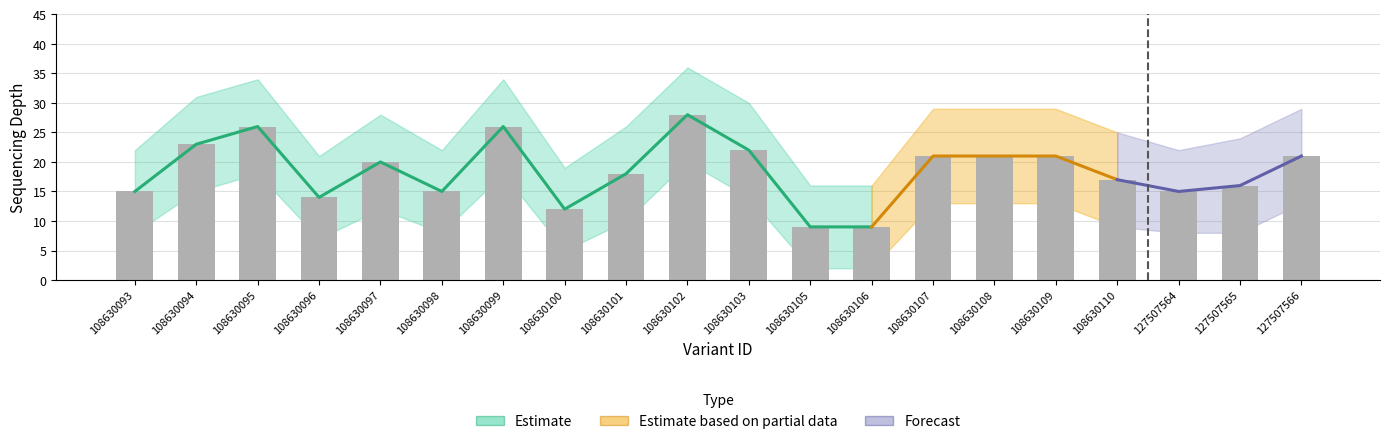

Reading left to right, list all the values displayed in this chart.

depth: 108630093=15	108630094=23	108630095=26	108630096=14	108630097=20	108630098=15	108630099=26	108630100=12	108630101=18	108630102=28	108630103=22	108630105=9	108630106=9	108630107=21	108630108=21	108630109=21	108630110=17	127507564=15	127507565=16	127507566=21
depth_upper: 108630093=22	108630094=31	108630095=34	108630096=21	108630097=28	108630098=22	108630099=34	108630100=19	108630101=26	108630102=36	108630103=30	108630105=16	108630106=16	108630107=29	108630108=29	108630109=29	108630110=25	127507564=22	127507565=24	127507566=29
depth_lower: 108630093=8	108630094=15	108630095=18	108630096=7	108630097=12	108630098=8	108630099=18	108630100=5	108630101=10	108630102=20	108630103=14	108630105=2	108630106=2	108630107=13	108630108=13	108630109=13	108630110=9	127507564=8	127507565=8	127507566=13